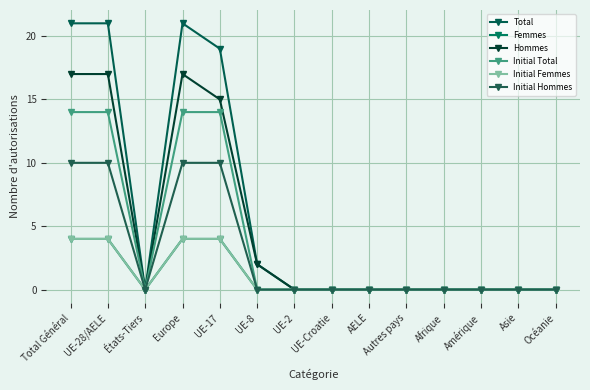

What is the value of the Hommes point at the 5th from the left?

15